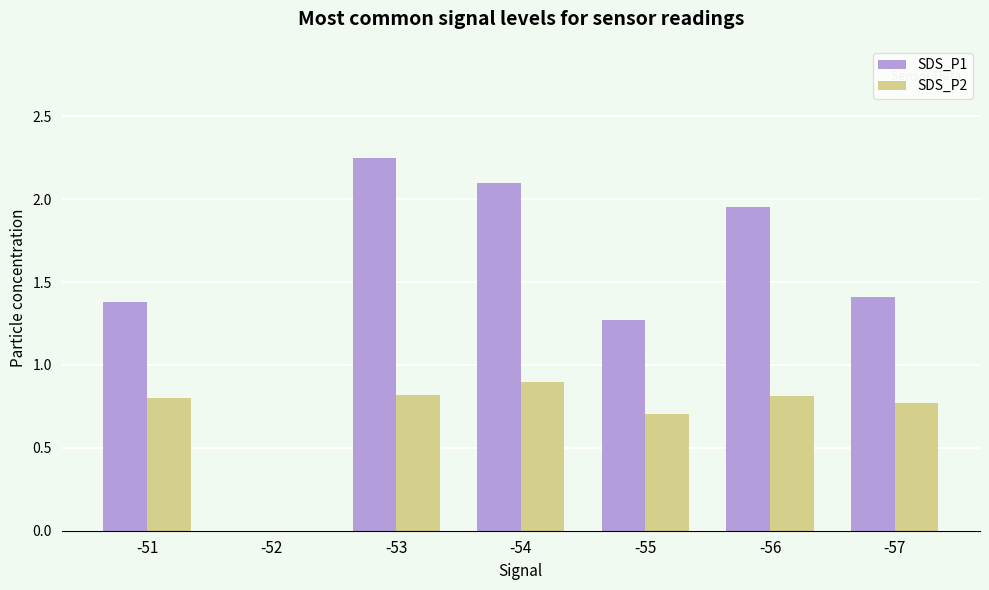

Are the bars horizontal?

No